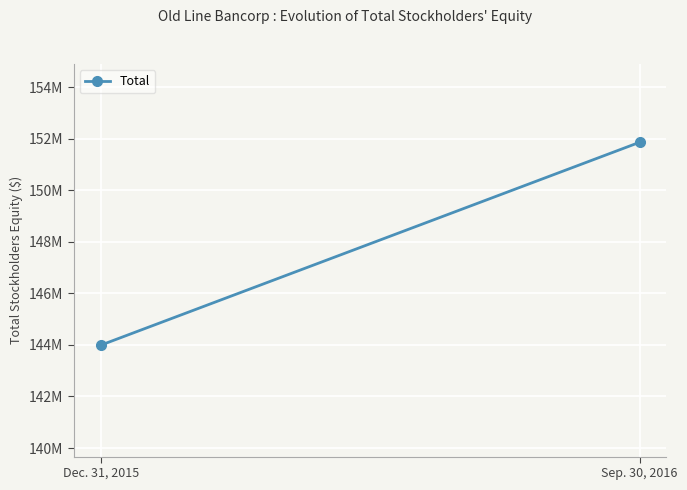

Where is the data nearest to the value 147923128?

Dec. 31, 2015